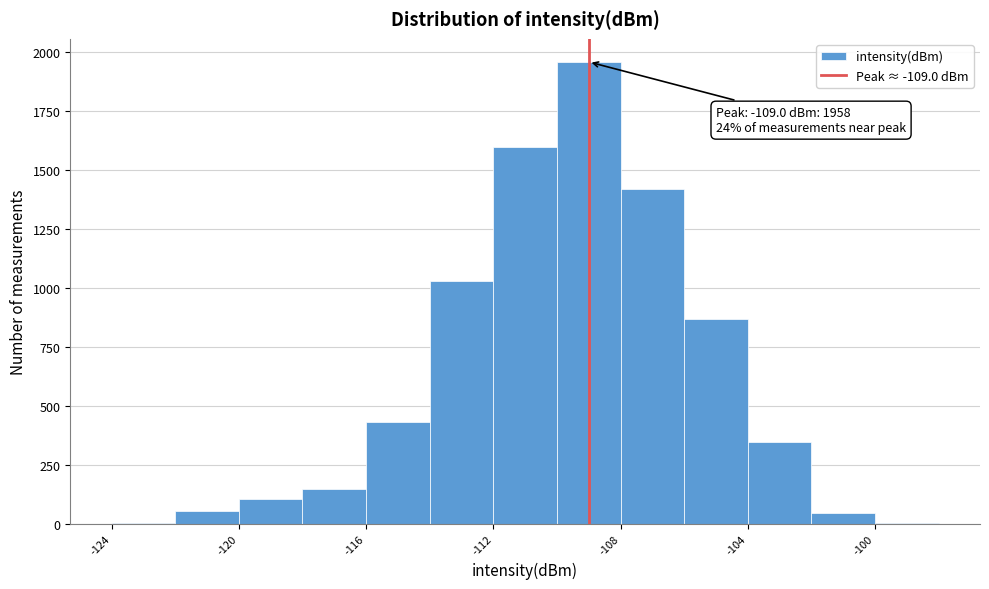

Which range on the x-axis has the tallest bar?

-110 to -108